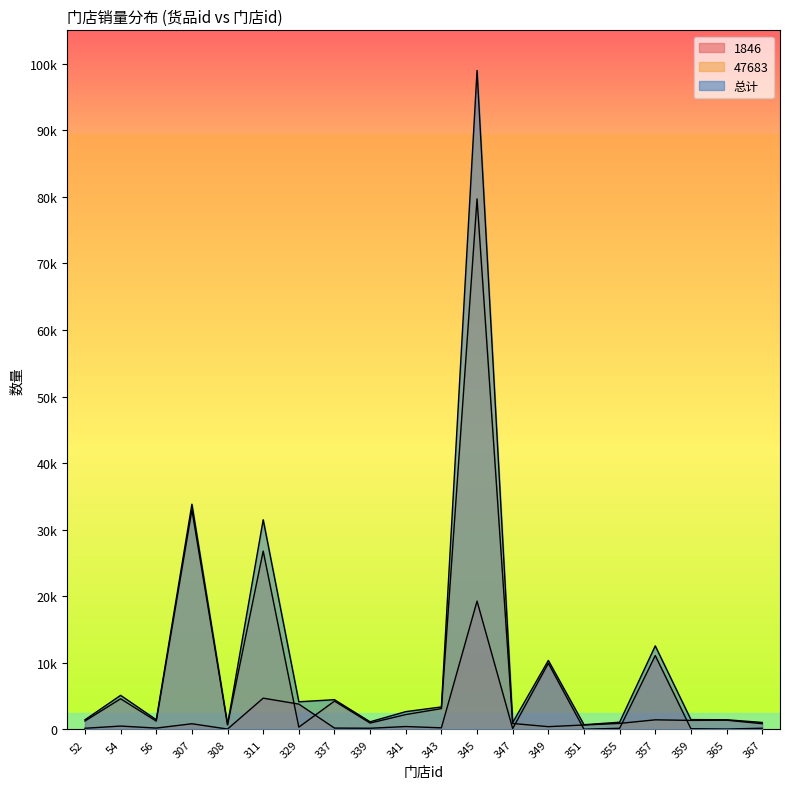

What is the spread (max minus min) of values at 311?

26797.0